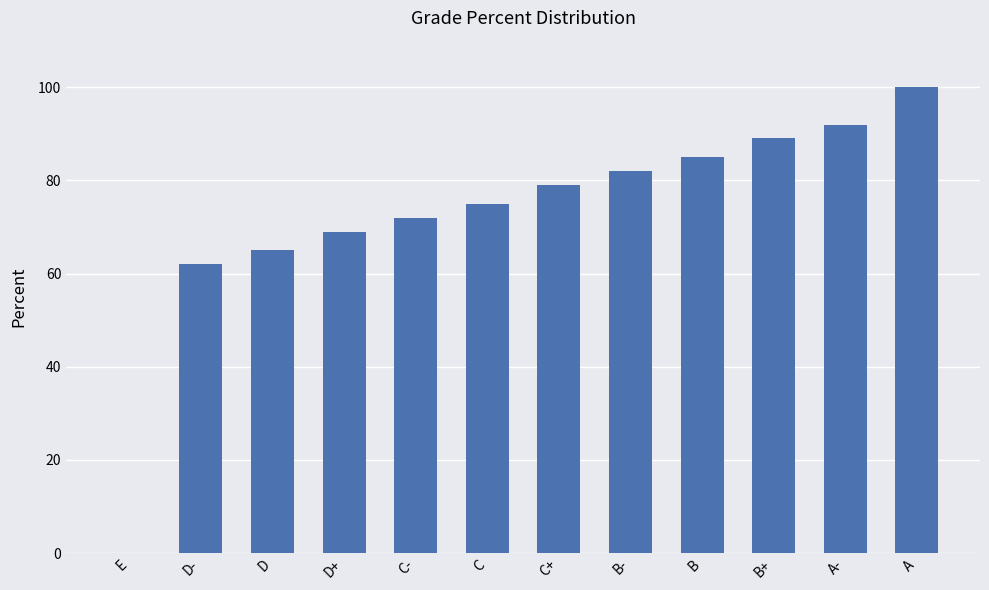

What is the ratio of the value at B+ to the value at D-?

1.4